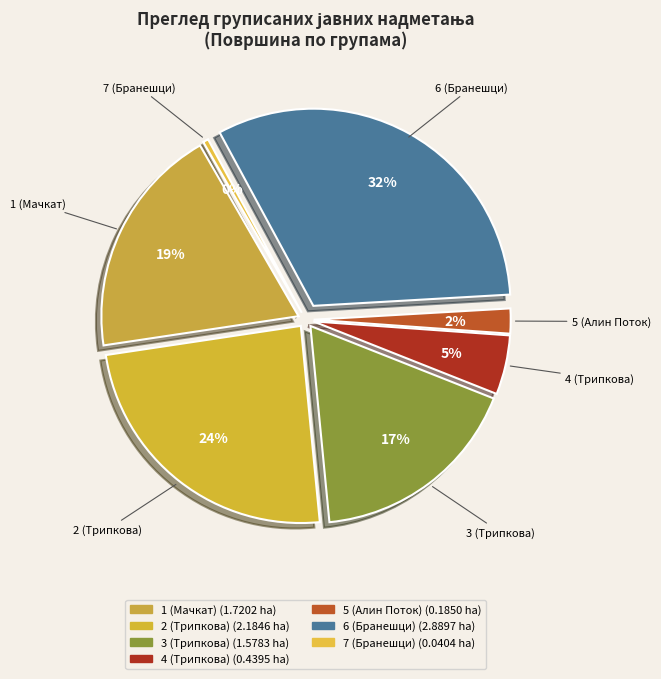

Rank the categories by value from highest to lowest.

6 (Бранешци), 2 (Трипкова), 1 (Мачкат), 3 (Трипкова), 4 (Трипкова), 5 (Алин Поток), 7 (Бранешци)